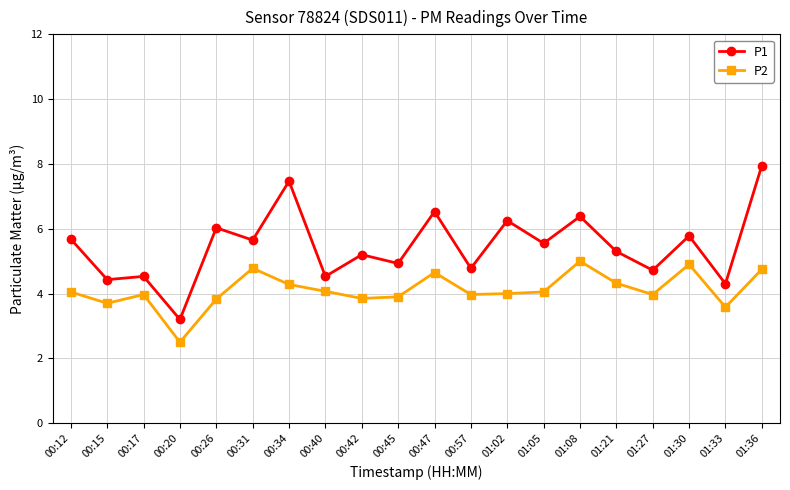

True or false: P1 has more than 1 interior local peaks.

True